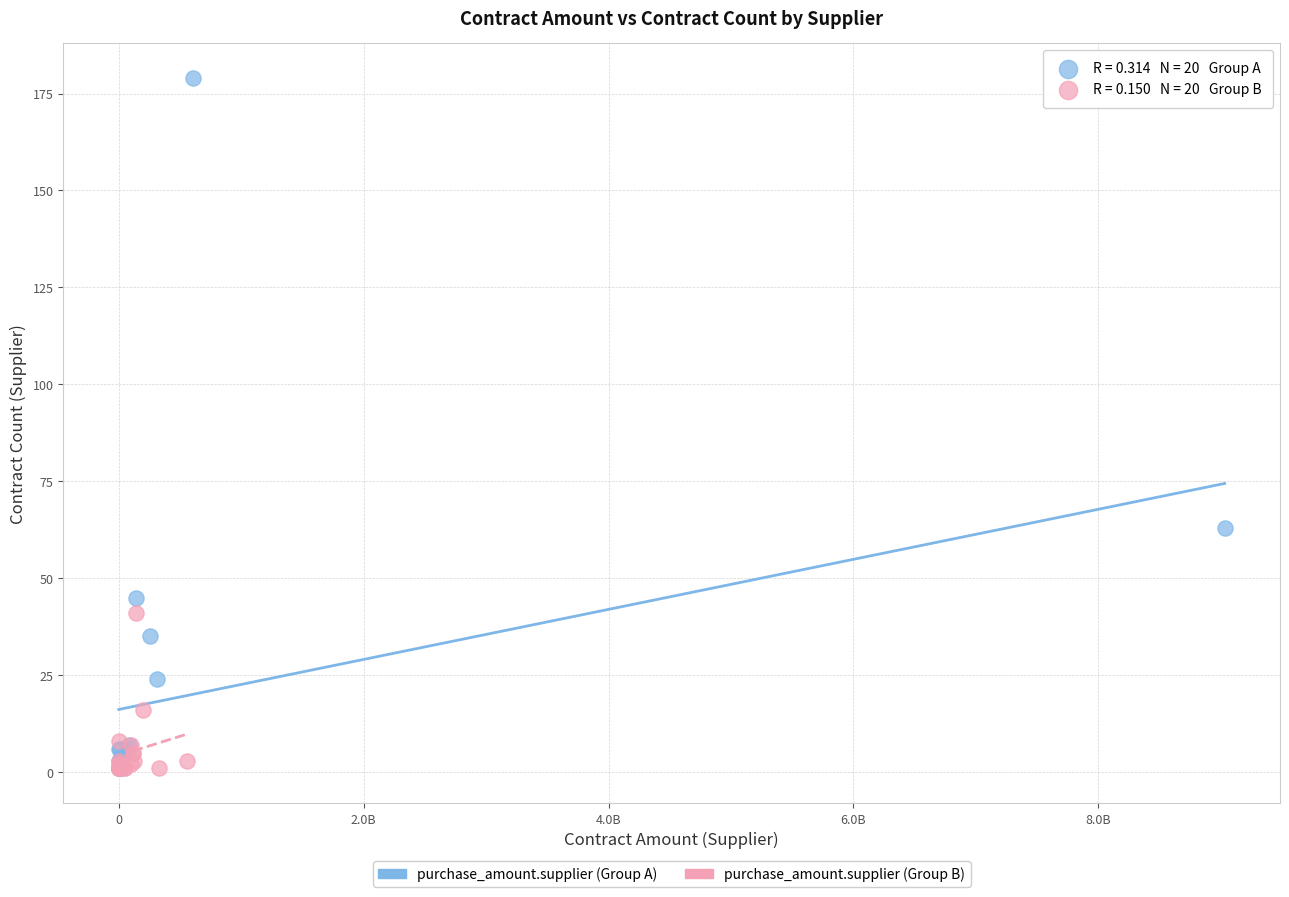

Which series has the largest Y range (max minus min)?

purchase_amount.supplier (Group A)